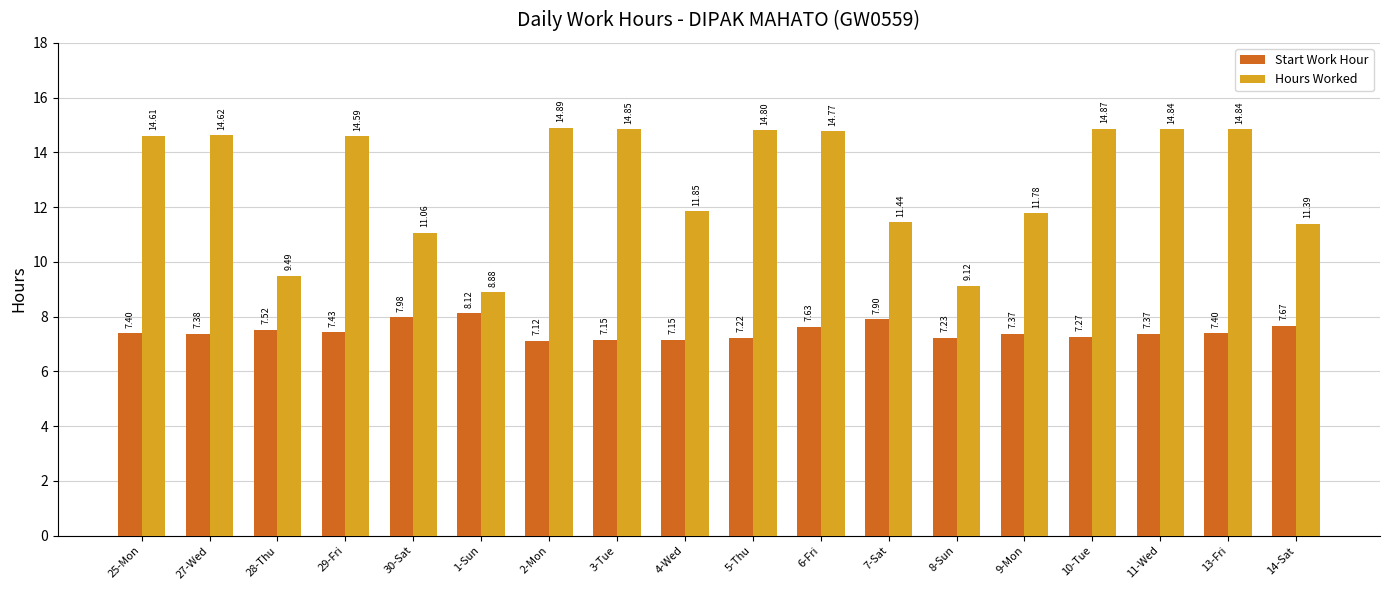

At which category does the chart reach its minimum across all series?

2-Mon